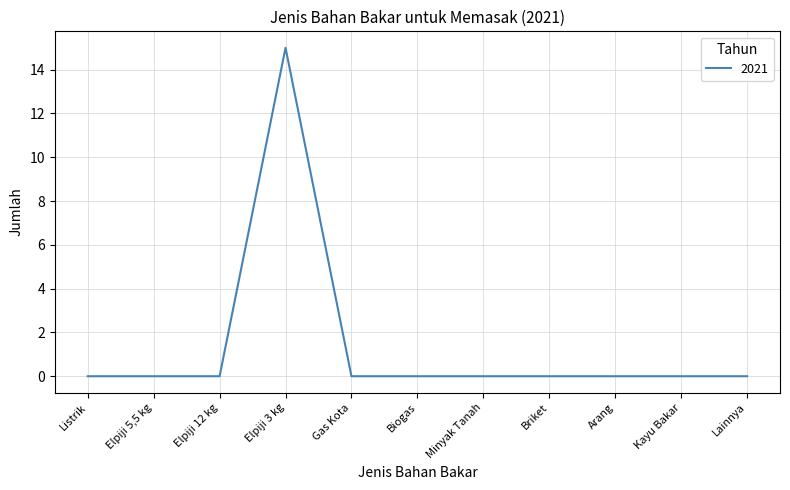

The value at Kayu Bakar is -5. True or false?

False